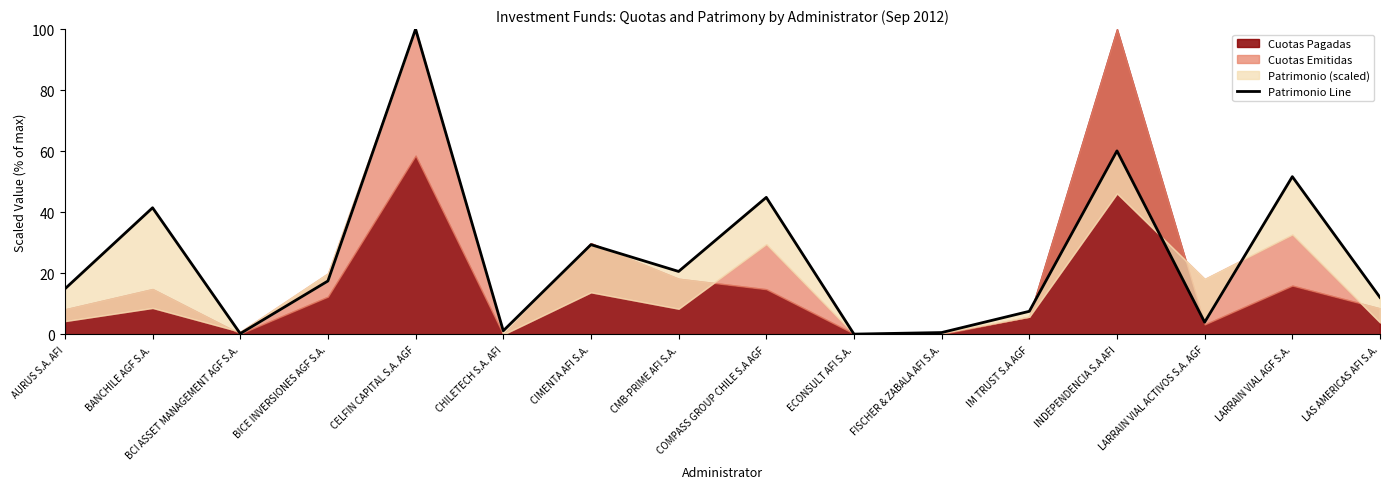

The value at AURUS S.A. AFI is 26.2. True or false?

False